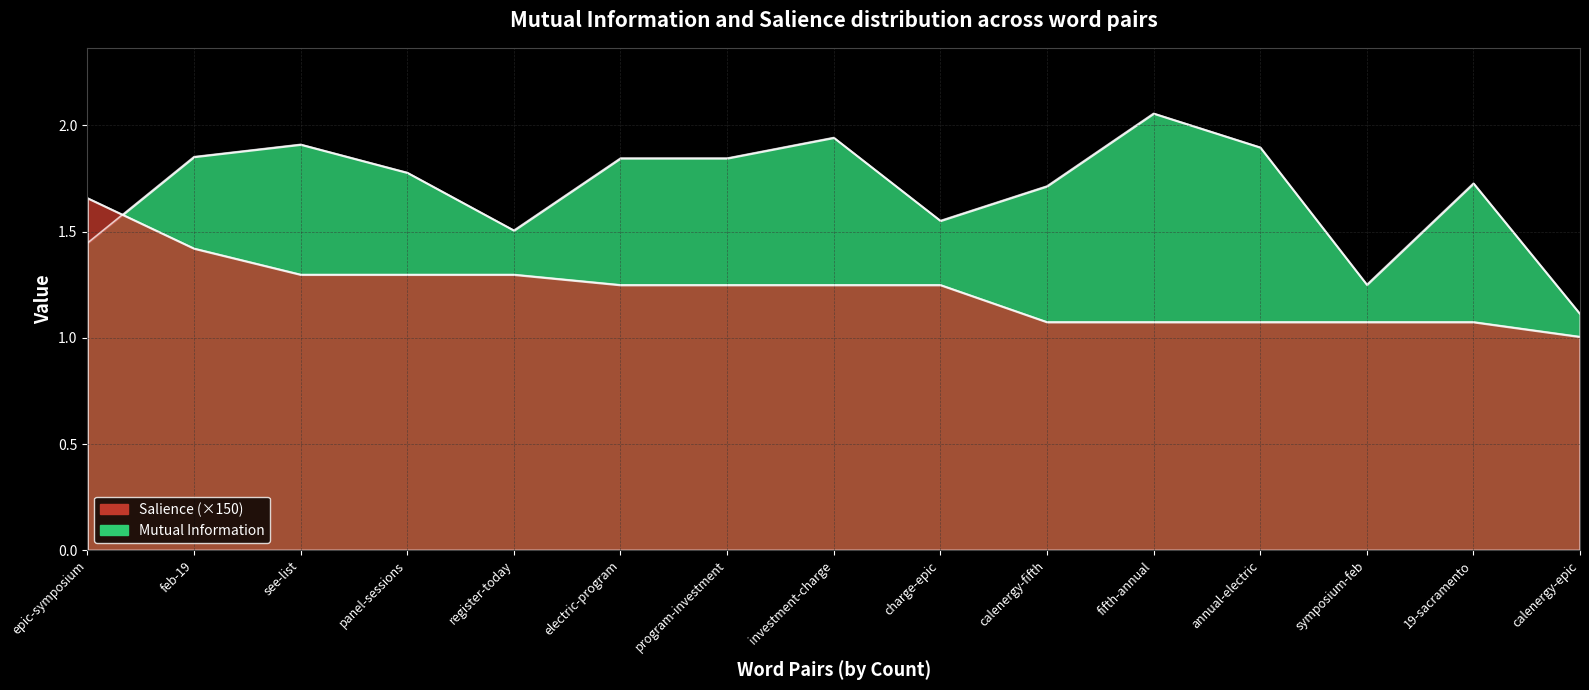

What position from the left is charge-epic?

9